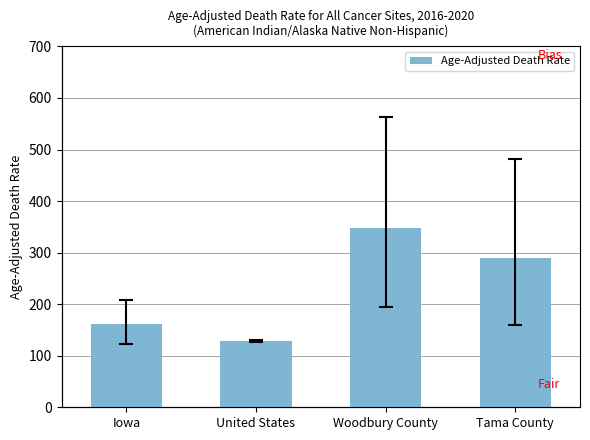

True or false: the data shows 289.9 at Tama County.

True